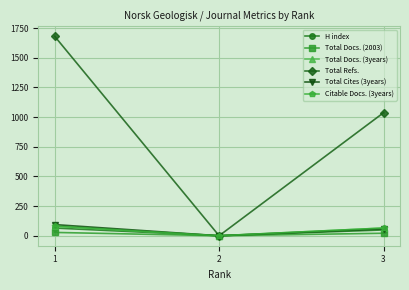

Rank the series by their maximum value, from lowest to highest.

Total Docs. (2003), H index, Total Docs. (3years), Citable Docs. (3years), Total Cites (3years), Total Refs.